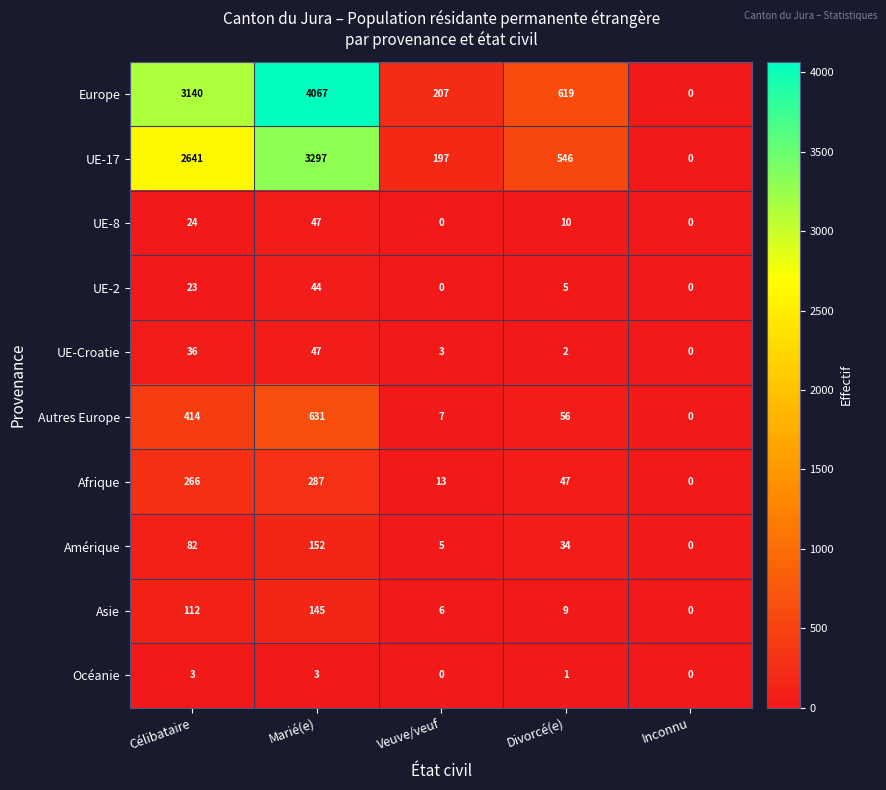

How many distinct data groups are displayed?

10